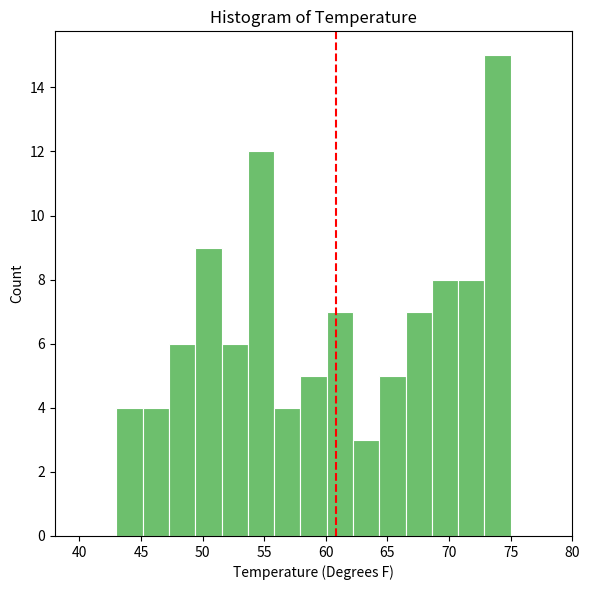

How tall is the bar that spans 68.5 to 70.5 on the x-axis? Neither the bar edges nor the heights are printed on the chart, so give them approximately, as read against the axes.

8